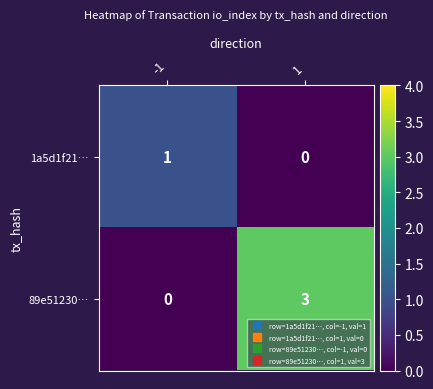

What is the greatest value displayed?

3